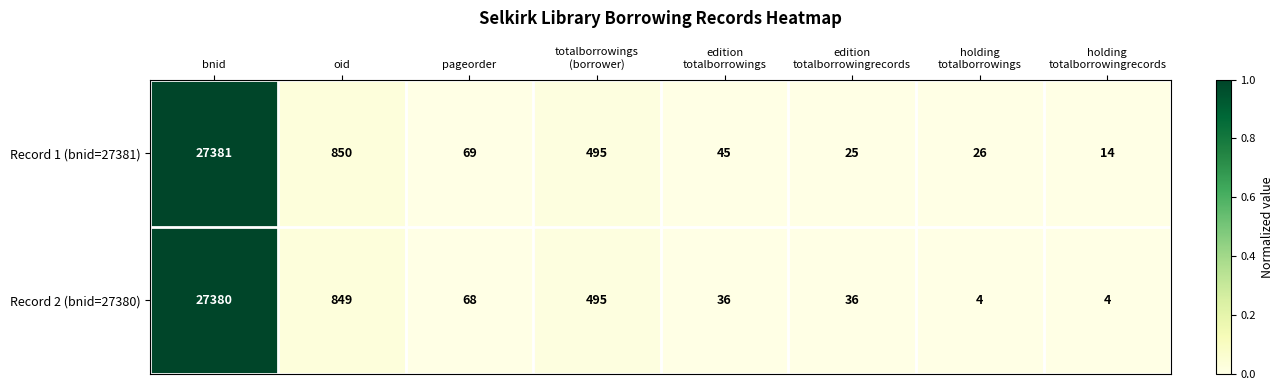

What is the difference between the maximum and second lowest values in the Record 1 (bnid=27381) series?

27356